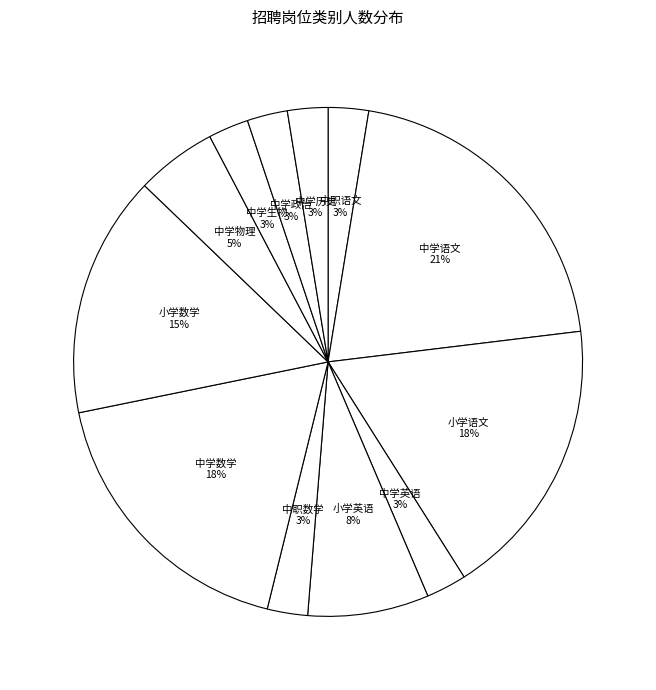

How many slices are in this pie chart?

12